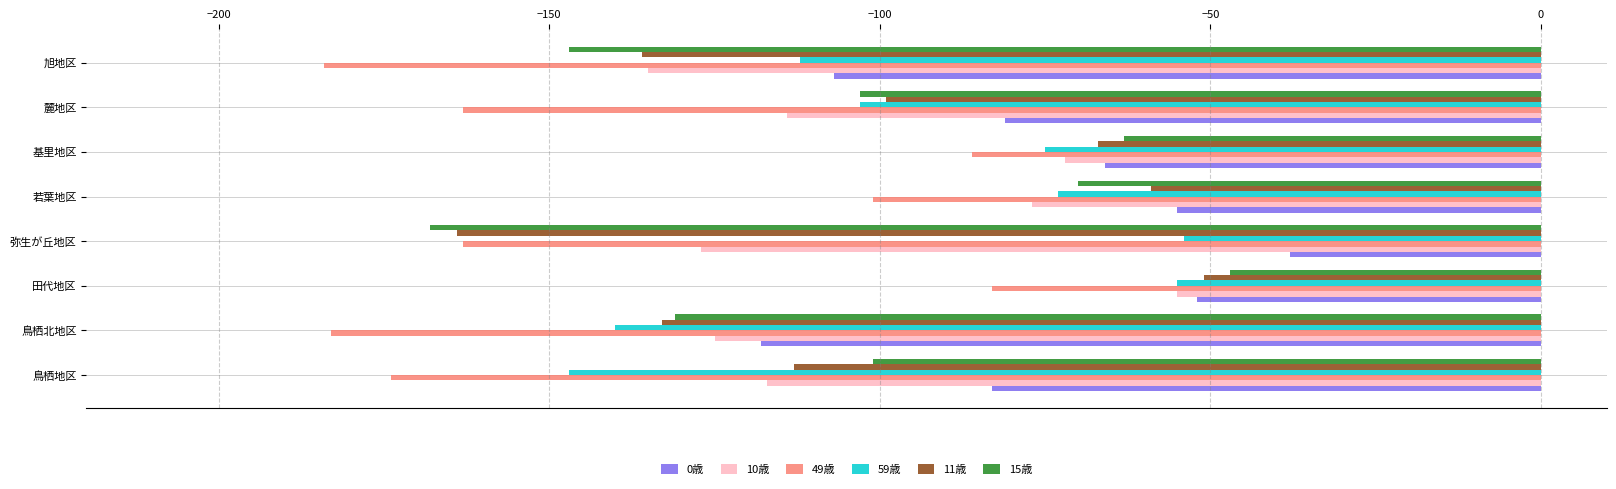

Between 若葉地区 and 旭地区, which series saw the biggest shift?

49歳